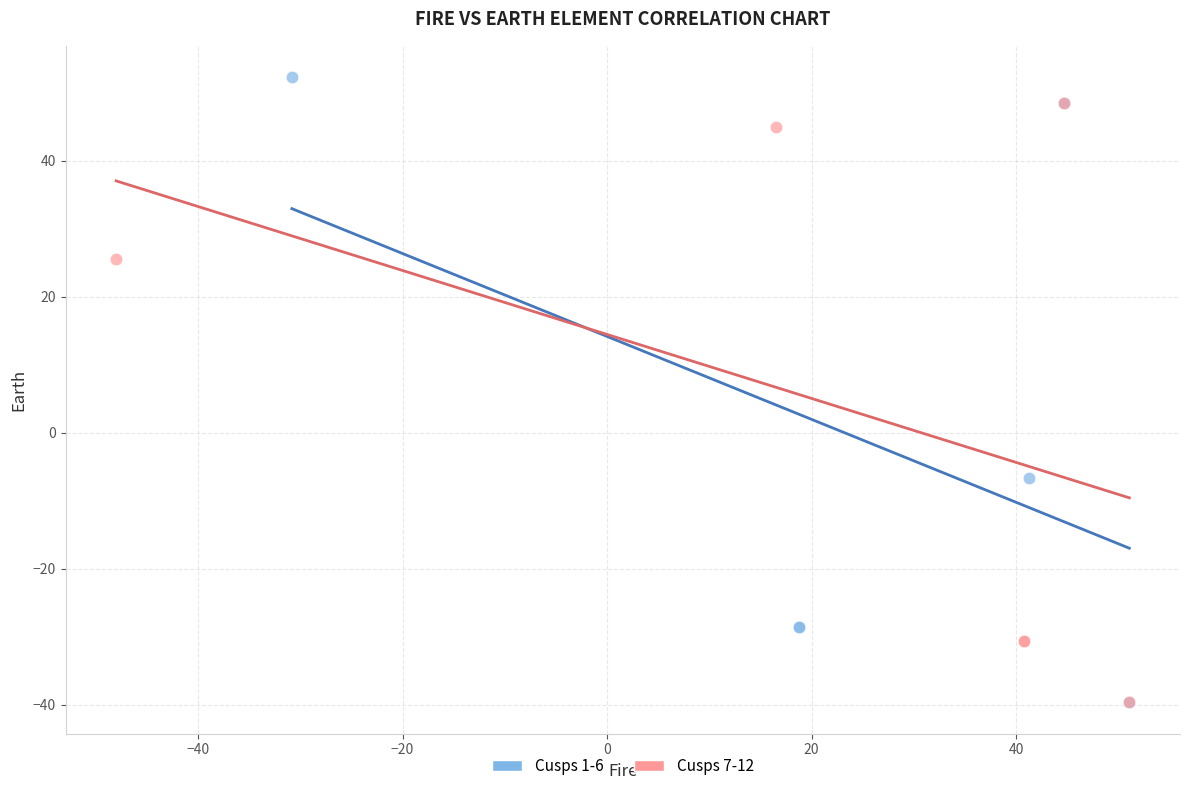

Which series has the largest Y range (max minus min)?

Cusps 1-6